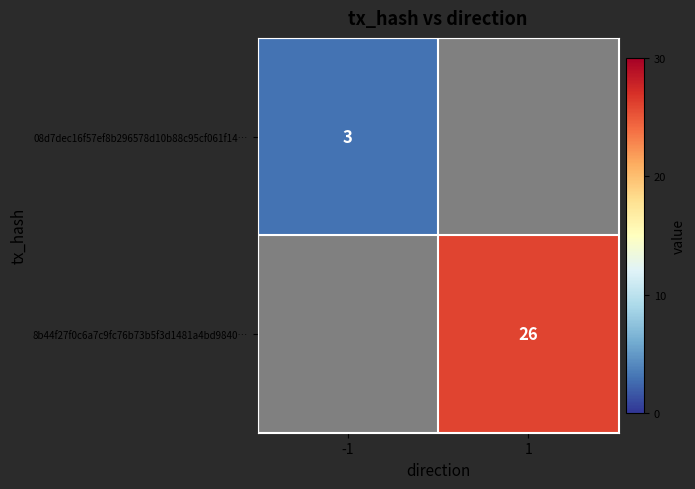

True or false: 8b44f27f0c6a7c9fc76b73b5f3d1481a4bd9840… has a value of 26 at 1.

True